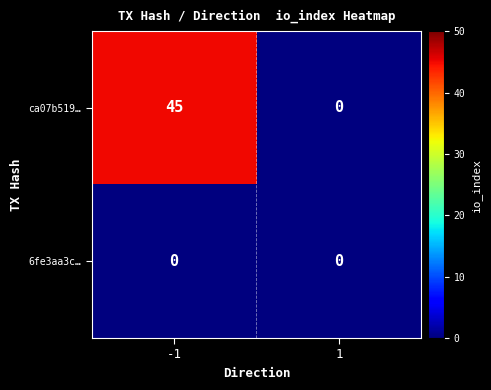

What is the maximum value shown in the chart?

45